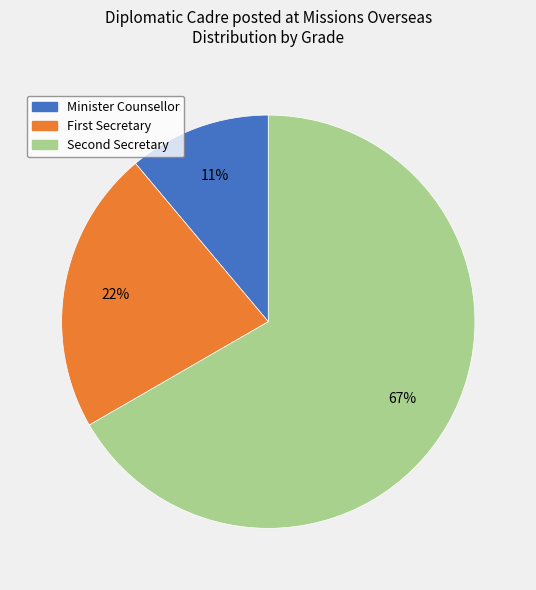

What is the largest slice in the pie chart?

Second Secretary